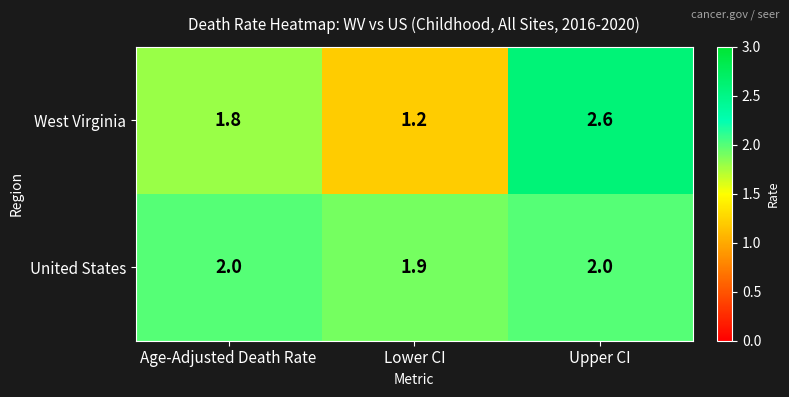

At which category is the sum across all series the highest?

Upper CI